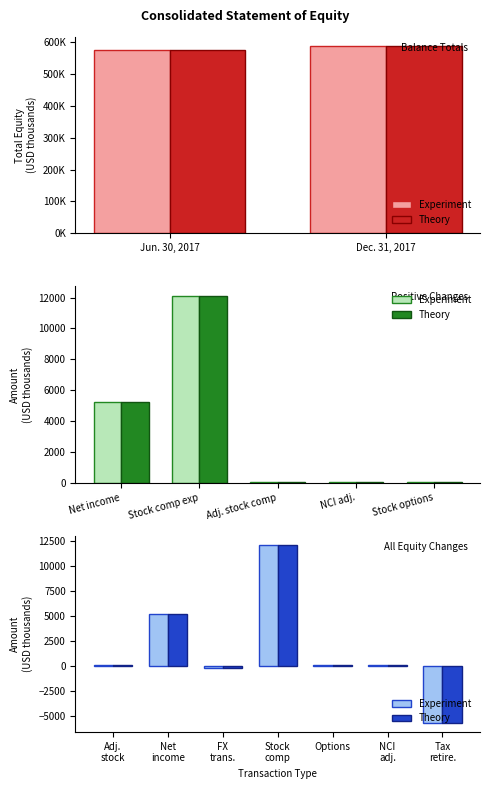

Reading right to left, extract all data points from this chart.

Experiment: -5757	27	58	12116	-194	5203	43
Theory: -5757	27	58	12116	-194	5203	43